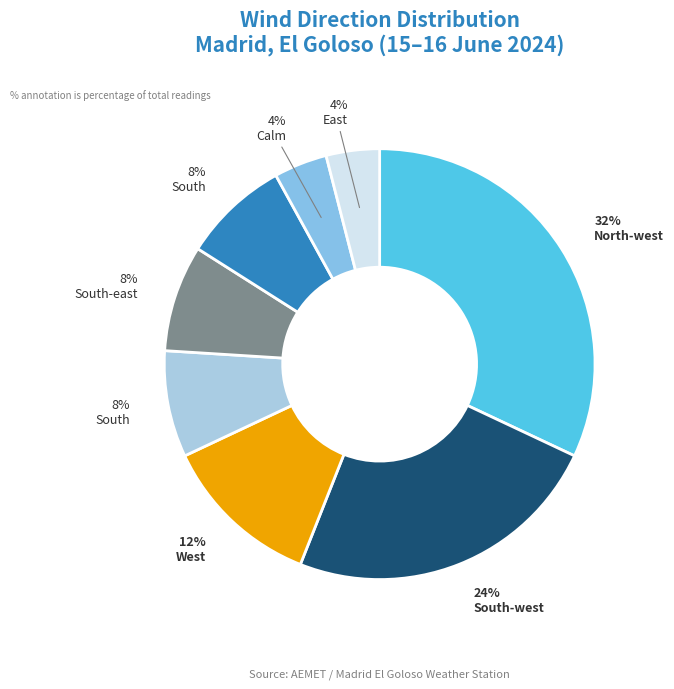

Count the number of slices in the pie.

8